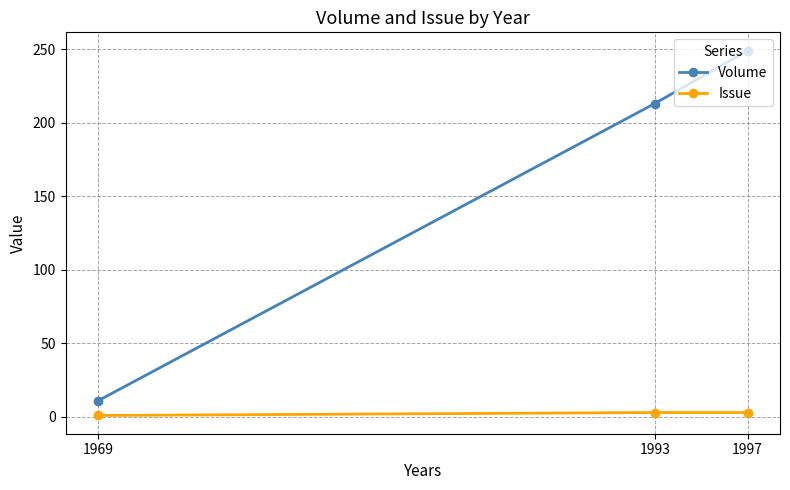

At which category does the chart reach its peak across all series?

1997